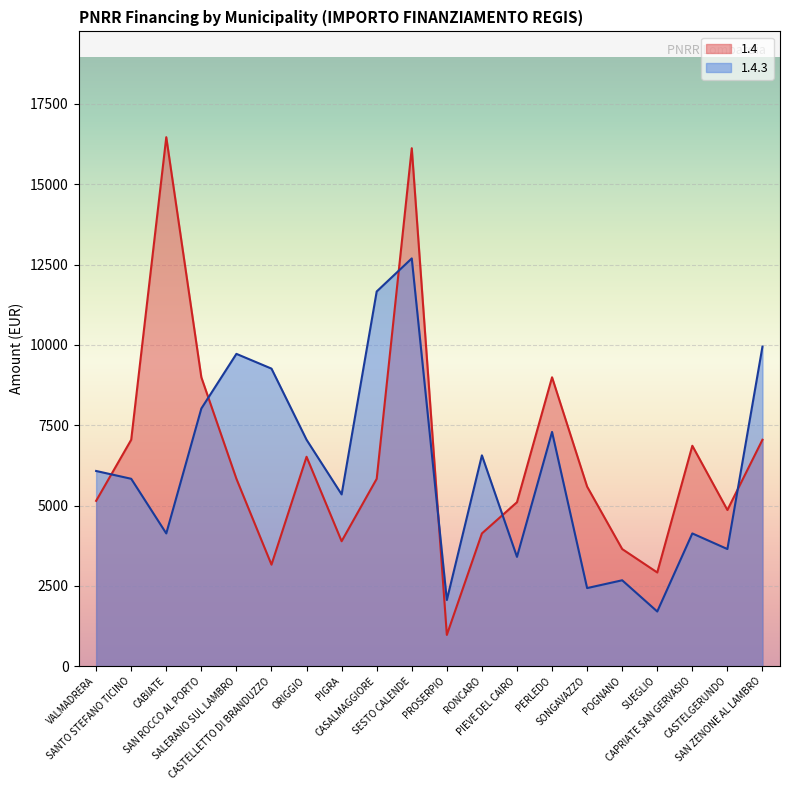

What position from the left is CASALMAGGIORE?

9